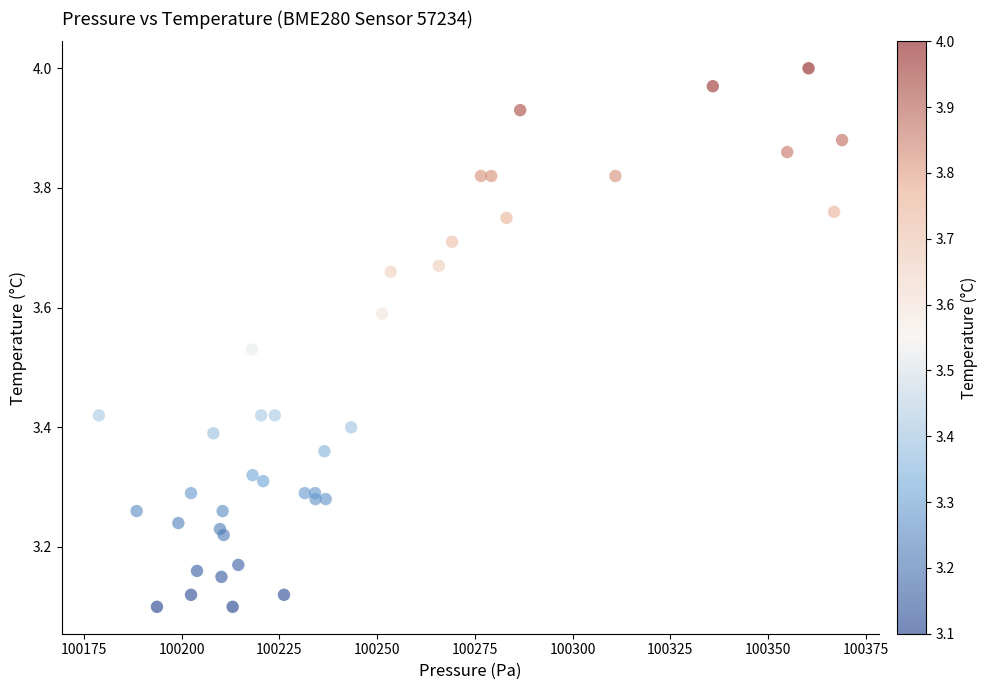

What is the range of X values (max minus min)?

190.1